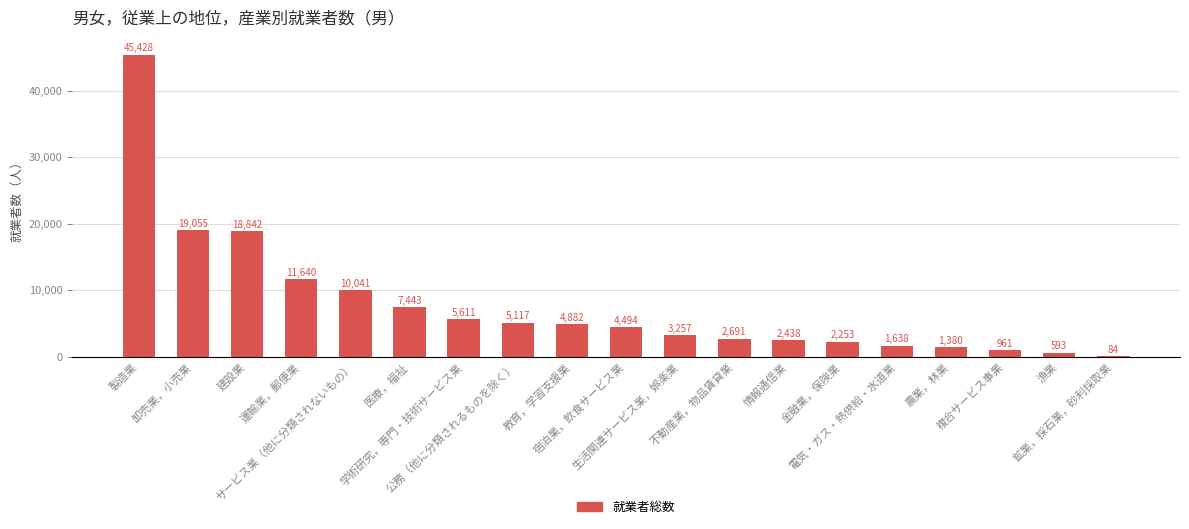

How many data points does each series have?

19